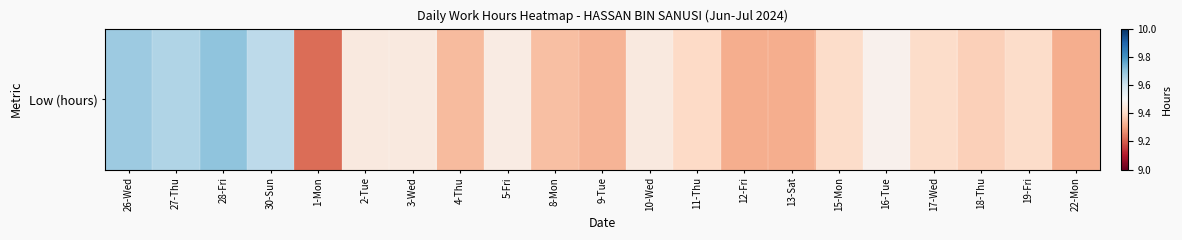

Which category has the highest value across all series?

28-Fri